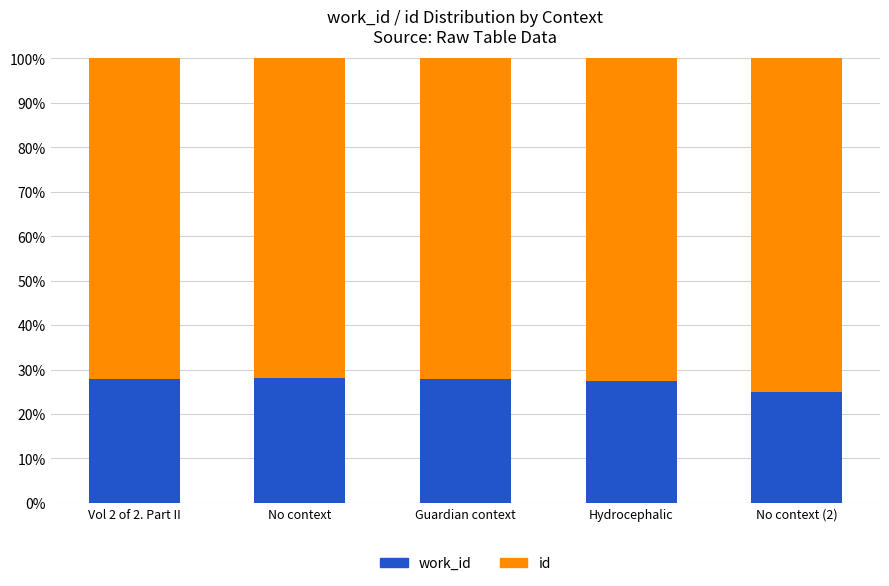

What is the total value across all series at Hydrocephalic?

100.0